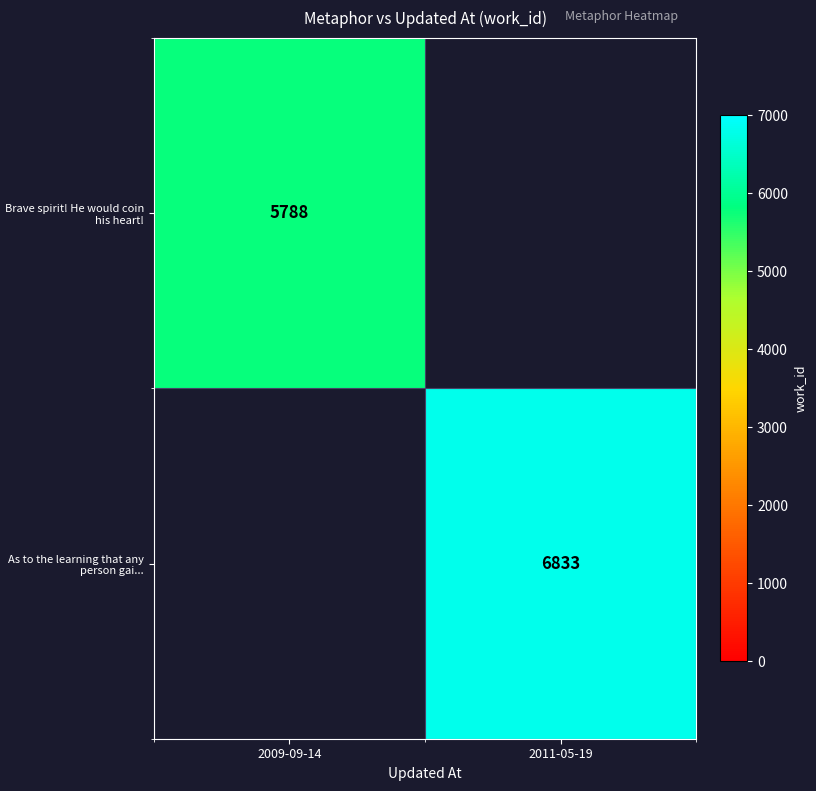

Is it true that Brave spirit! He would coin his heart! equals 8894 at 2009-09-14?

False